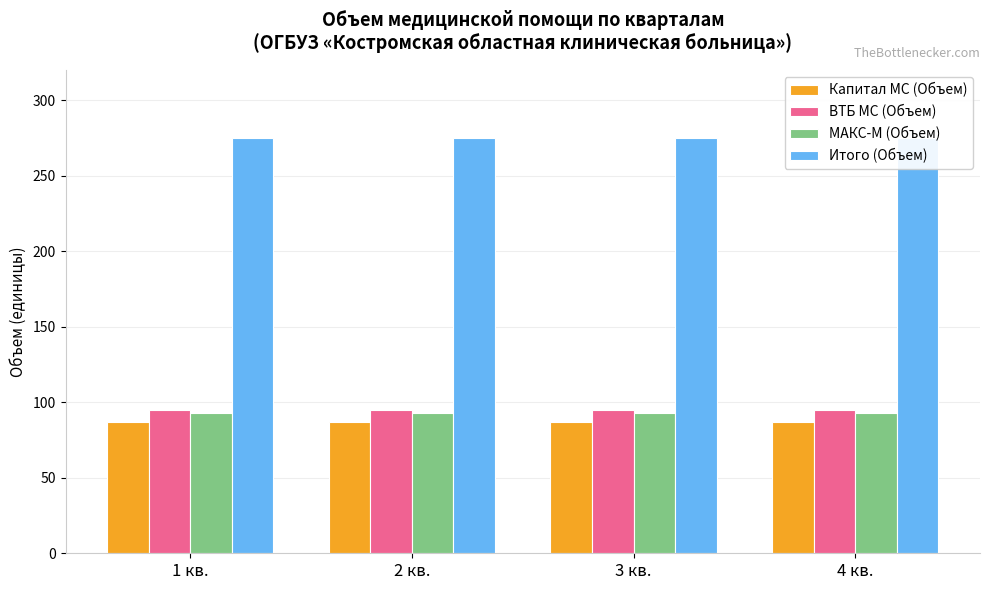

What is the total value across all series at 4 кв.?

550